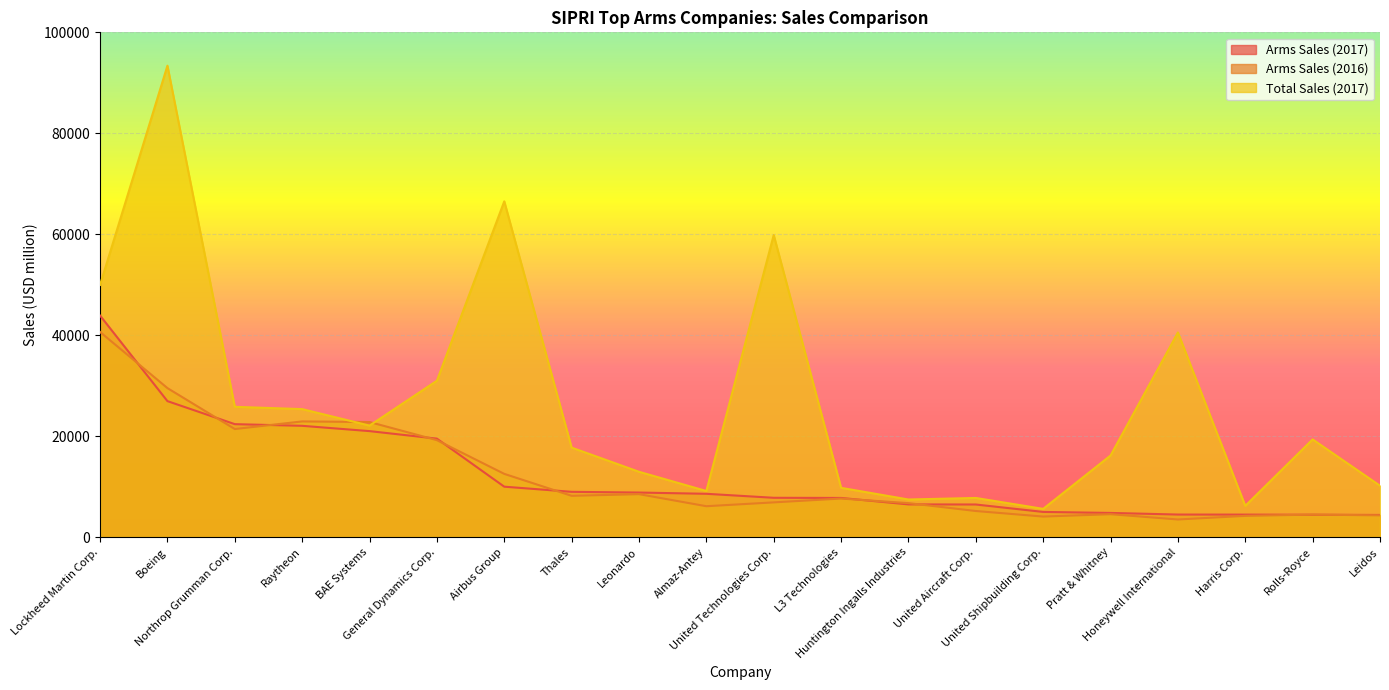

The value of Arms Sales (2016) at Harris Corp. is 5579. True or false?

False